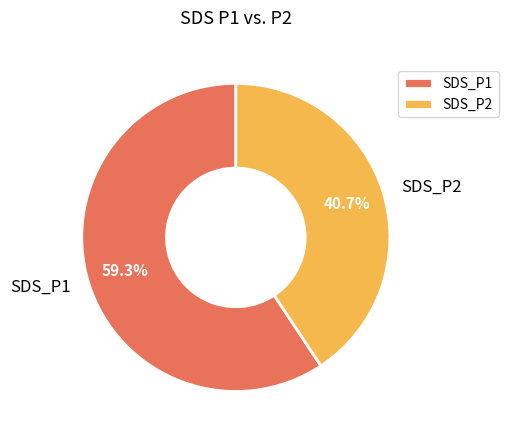

Approximately how many times larger is the value at SDS_P1 compared to SDS_P2?

1.5